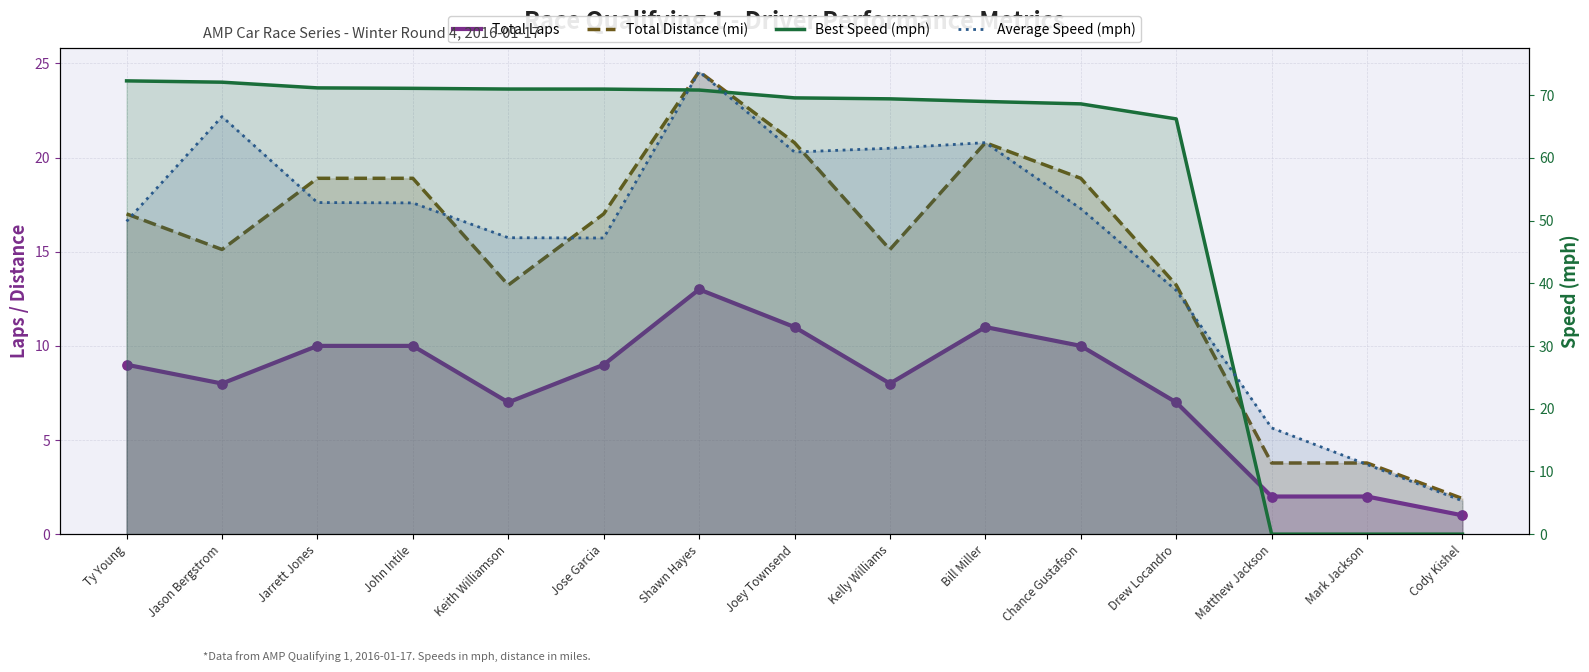

At how many categories does at least one series exceed 8?

14